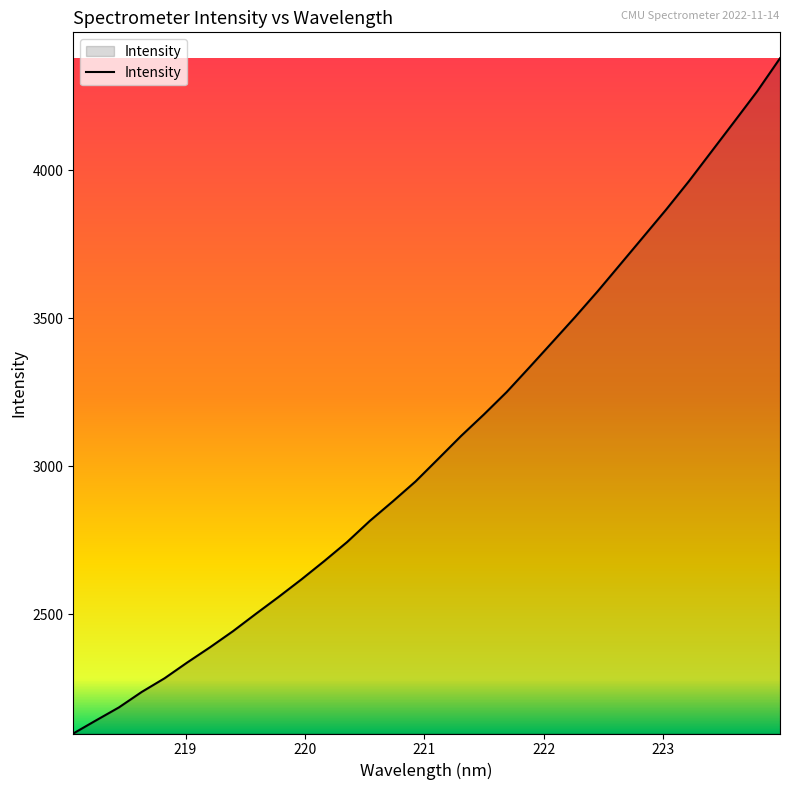

What is the average value?

3076.2